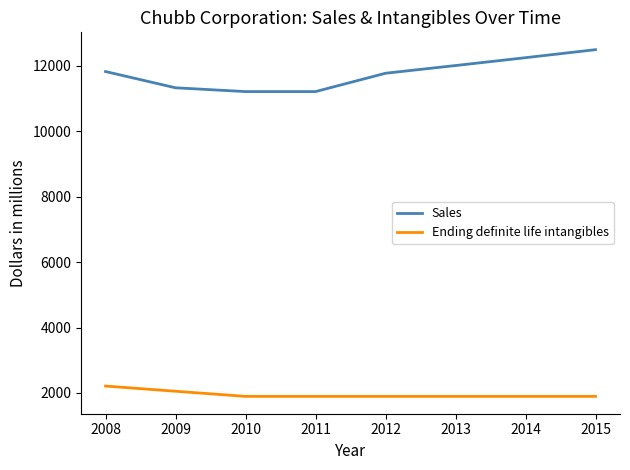

What is the average value of the Sales series?

11765.5